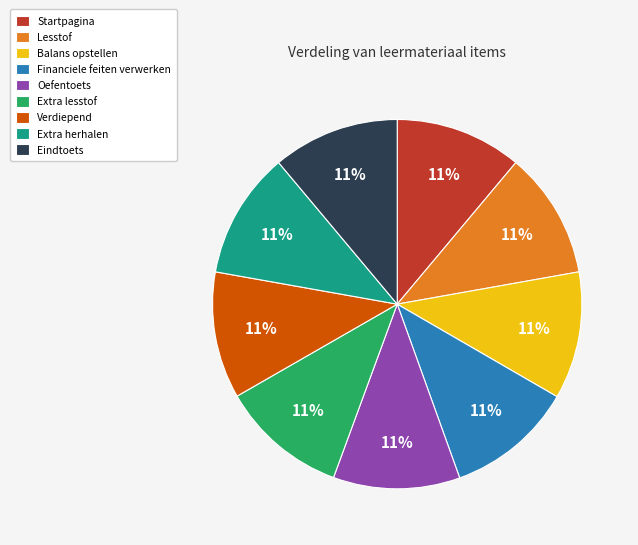

Do Financiele feiten verwerken and Balans opstellen together represent more than half of the pie?

No